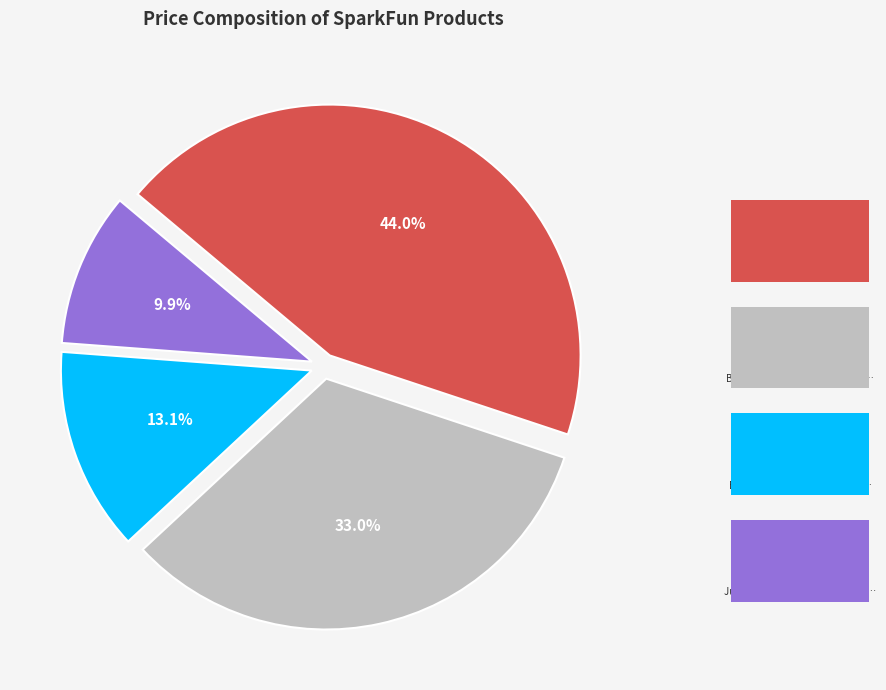

Does any single category account for the majority?

No